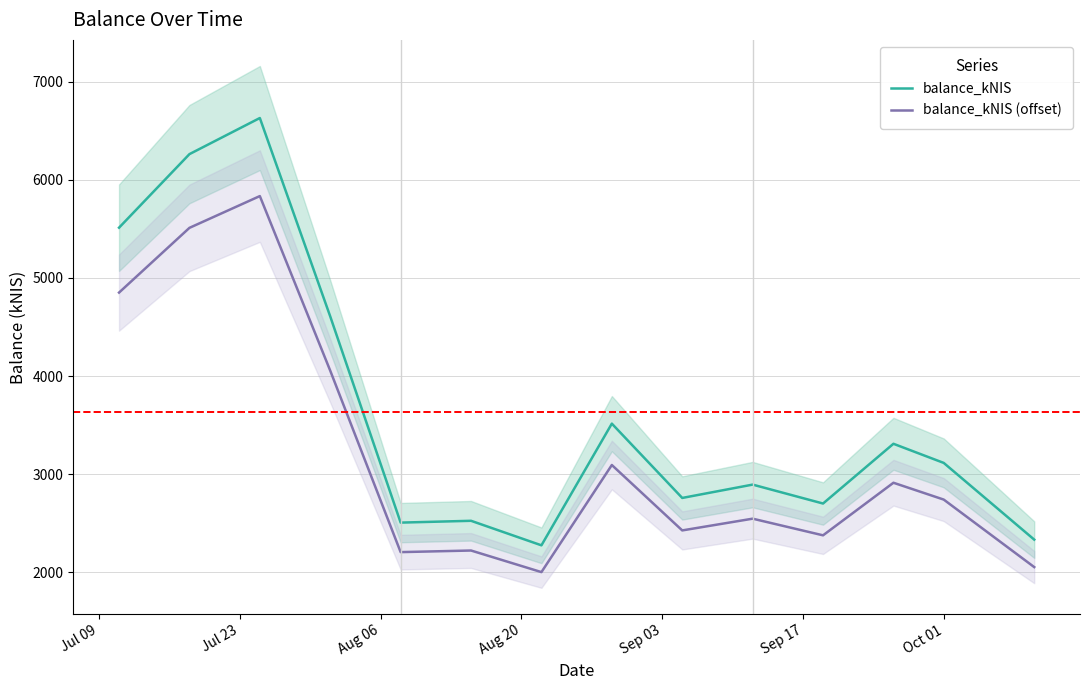

What are all the series names shown in the legend?

balance_kNIS, balance_kNIS (offset)